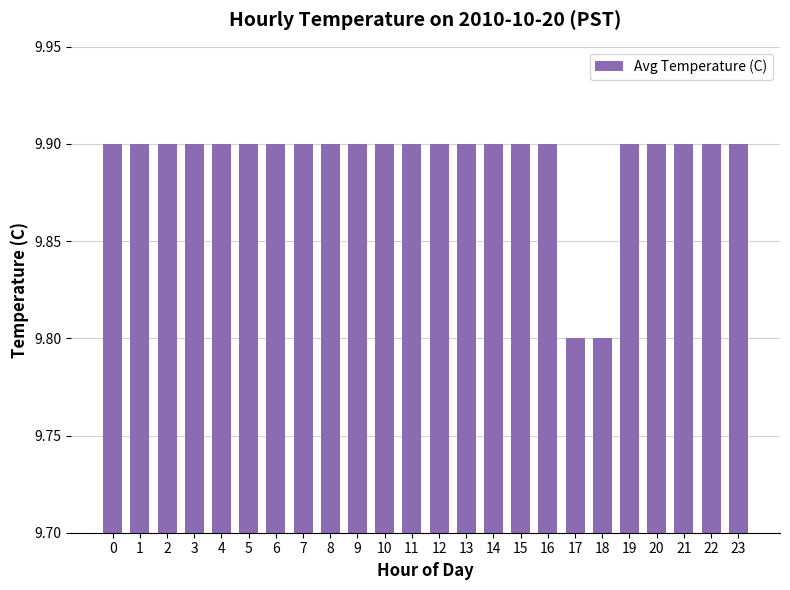

What is the difference between the second highest and minimum values?

0.1